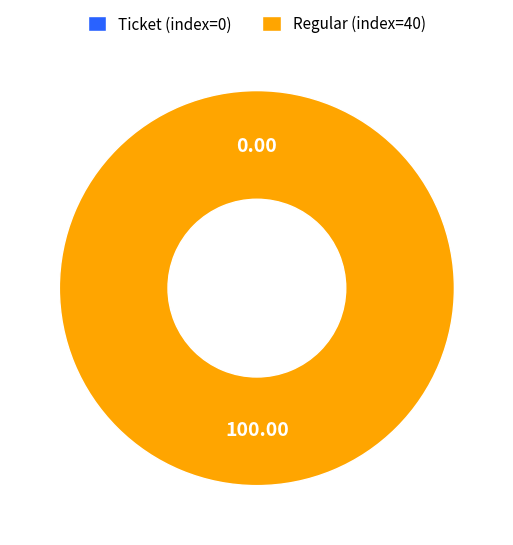

Does any single category account for the majority?

Yes